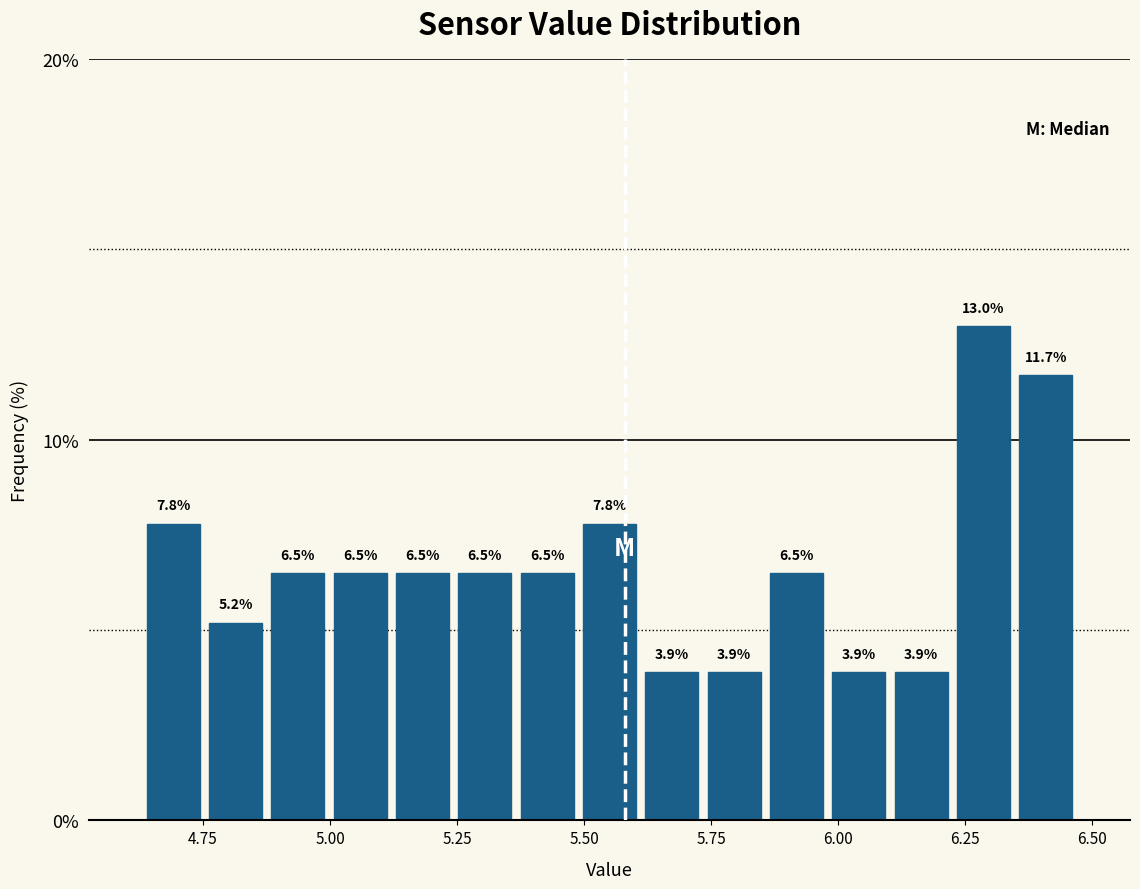

Read against the x-axis, roughly where is the centre of the tallest bar?

6.30